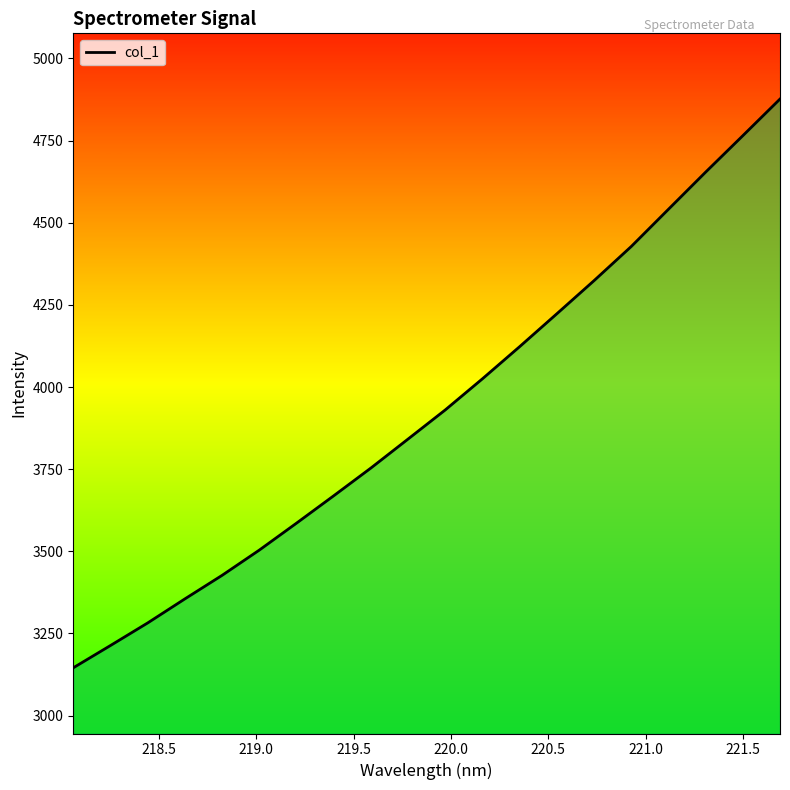

What is the greatest value displayed?

4876.5